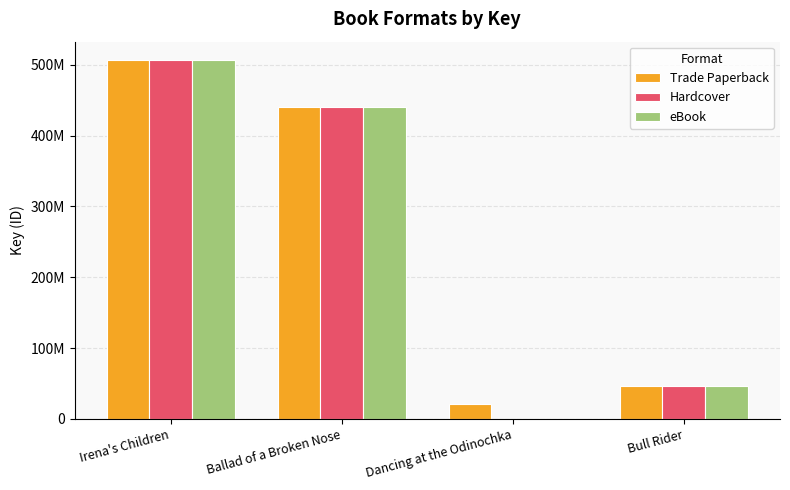

Does the chart contain stacked bars?

No